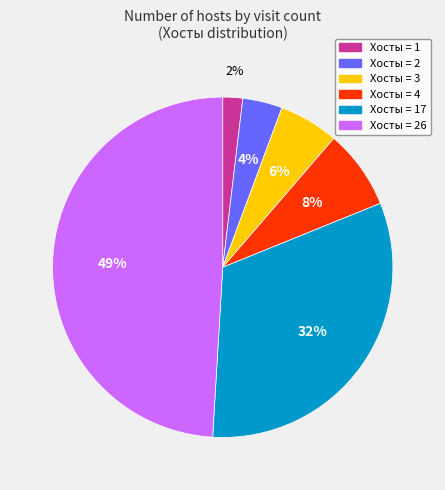

To the nearest percent, what is the average slice percentage?

17%